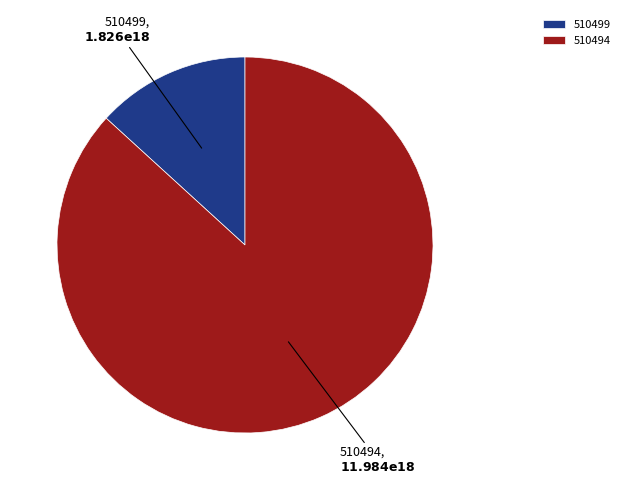

The 510494 slice represents 96% of the pie. True or false?

False